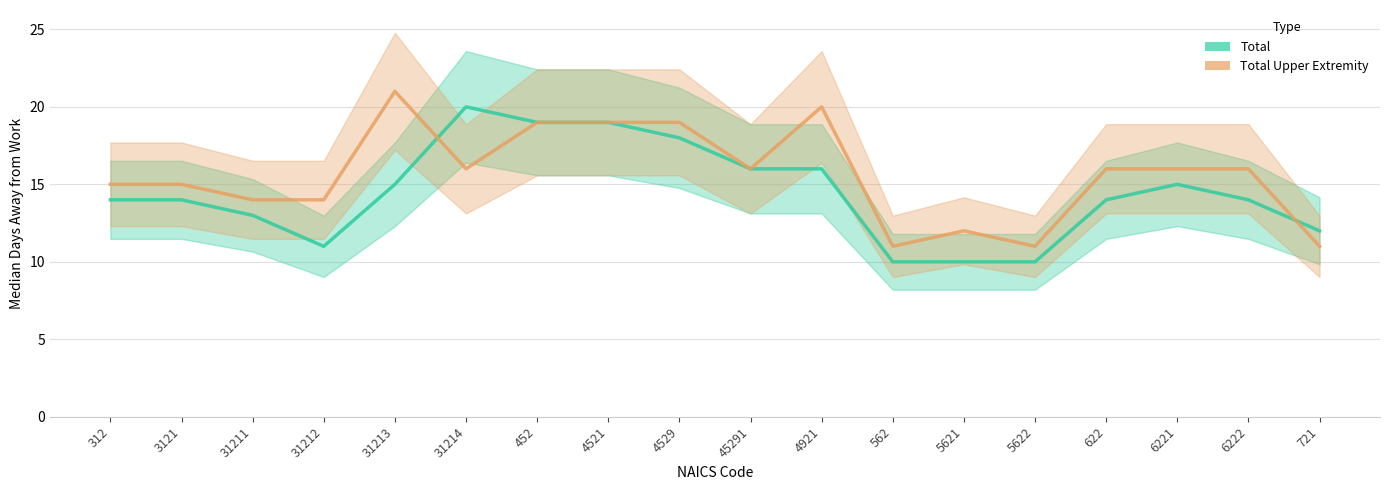

Reading right to left, transcribe all the data shown in this chart.

Total: 721=12	6222=14	6221=15	622=14	5622=10	5621=10	562=10	4921=16	45291=16	4529=18	4521=19	452=19	31214=20	31213=15	31212=11	31211=13	3121=14	312=14
Total Upper Extremity: 721=11	6222=16	6221=16	622=16	5622=11	5621=12	562=11	4921=20	45291=16	4529=19	4521=19	452=19	31214=16	31213=21	31212=14	31211=14	3121=15	312=15